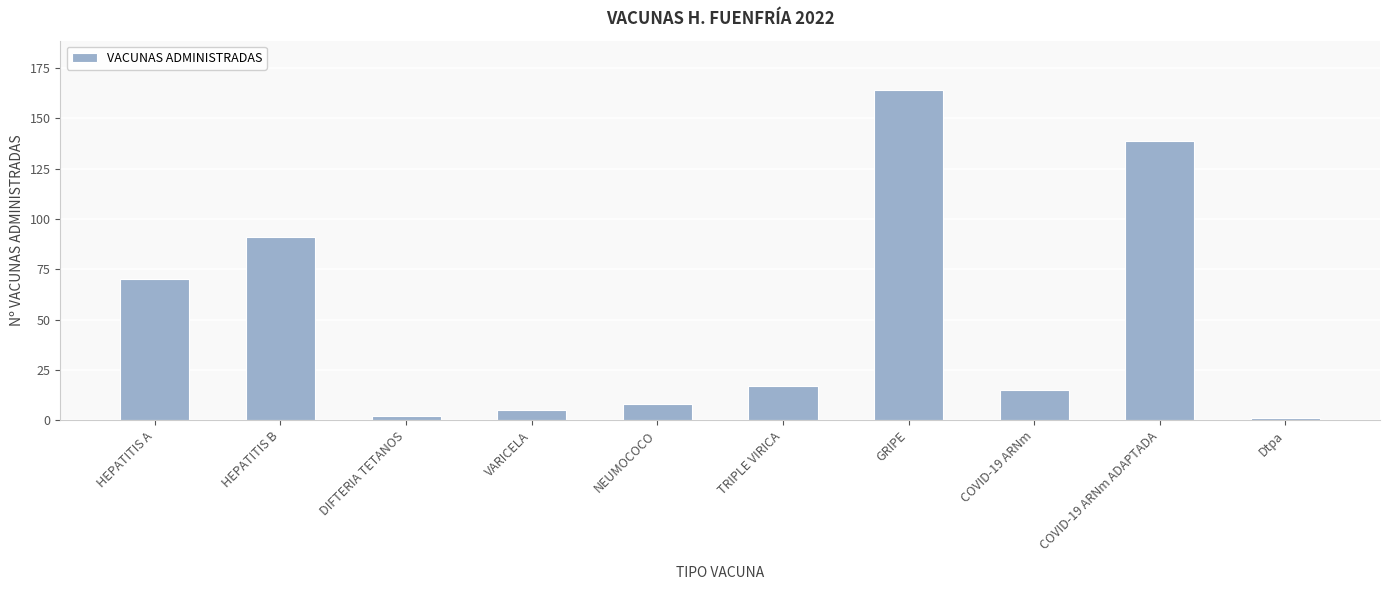

What is the label of the 4th bar from the left?

VARICELA